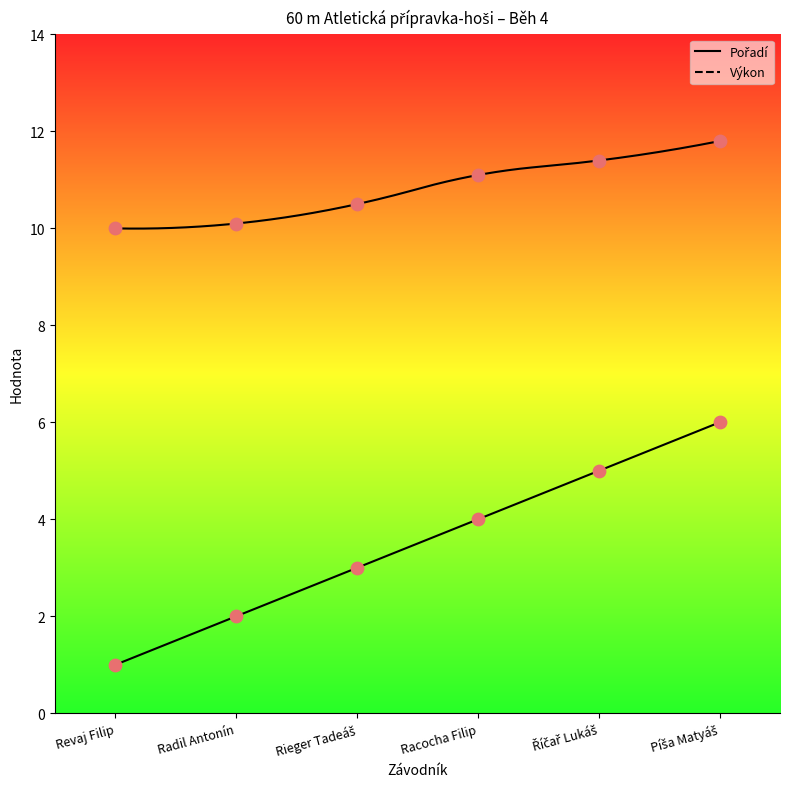

What are all the series names shown in the legend?

Pořadí, Výkon